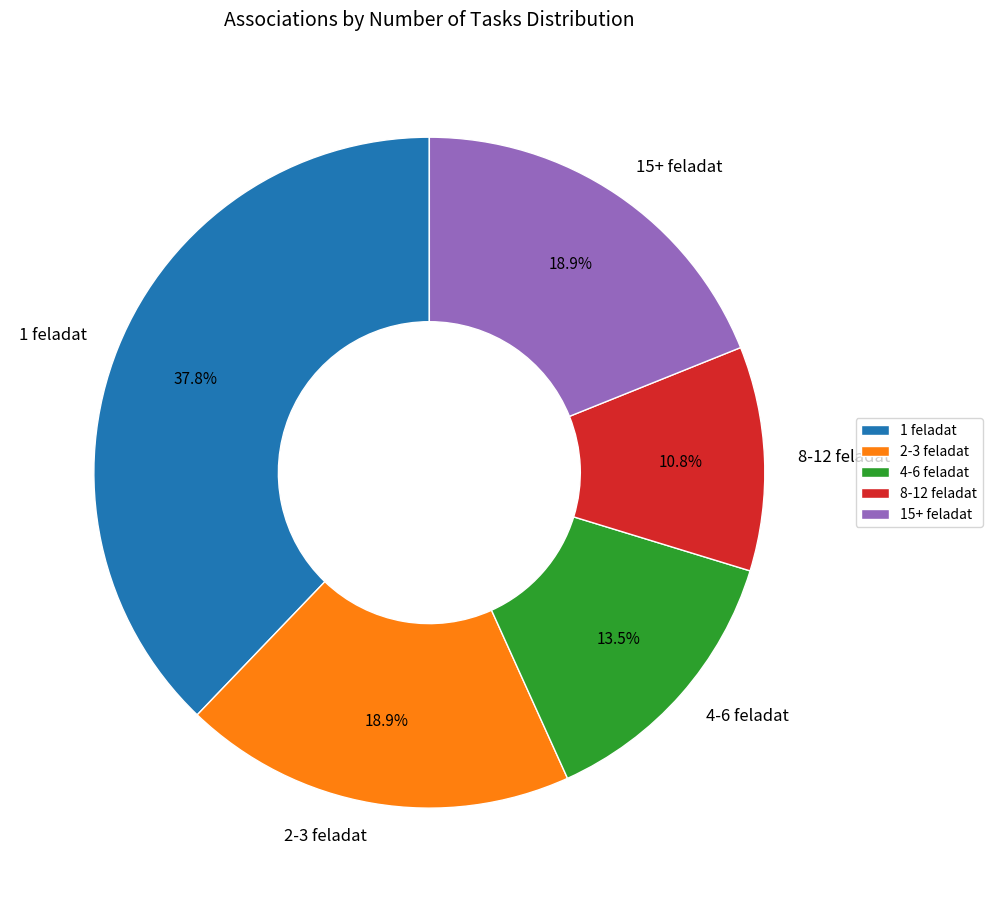

The 2-3 feladat slice represents 19% of the pie. True or false?

True